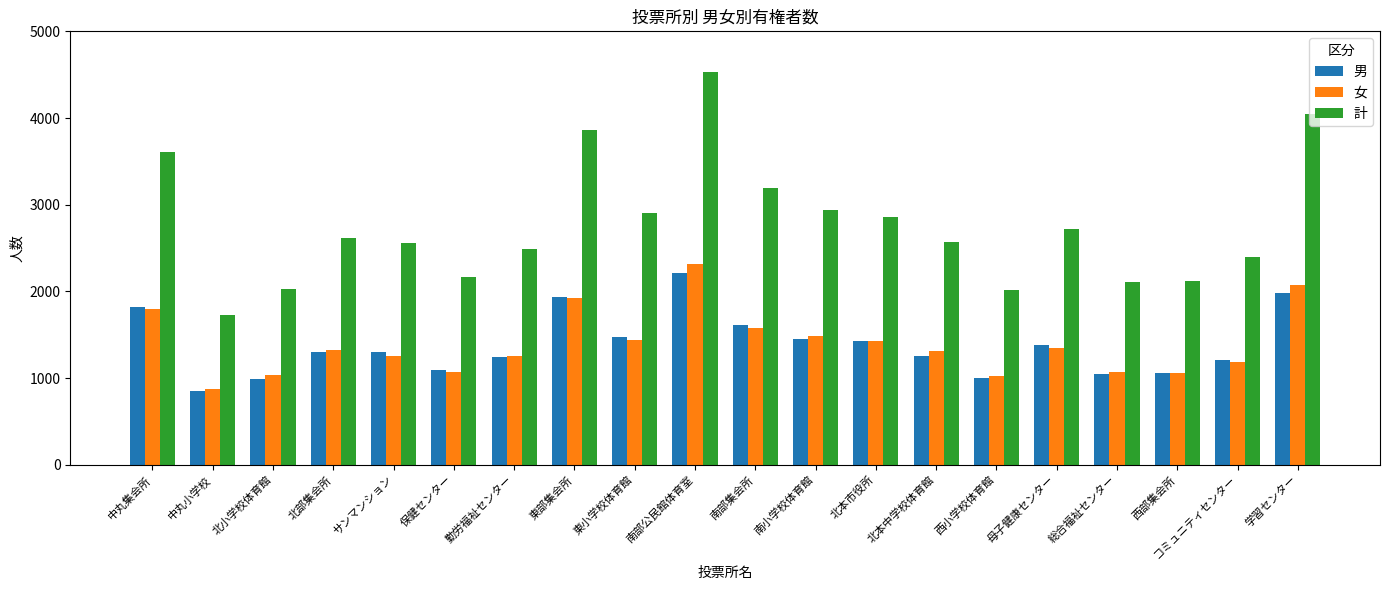

True or false: 計 has a value of 3218 at 西部集会所.

False